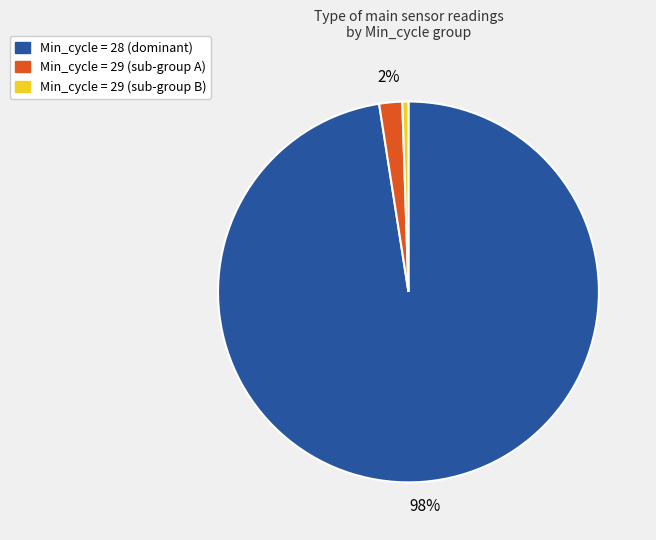

Does any single category account for the majority?

Yes